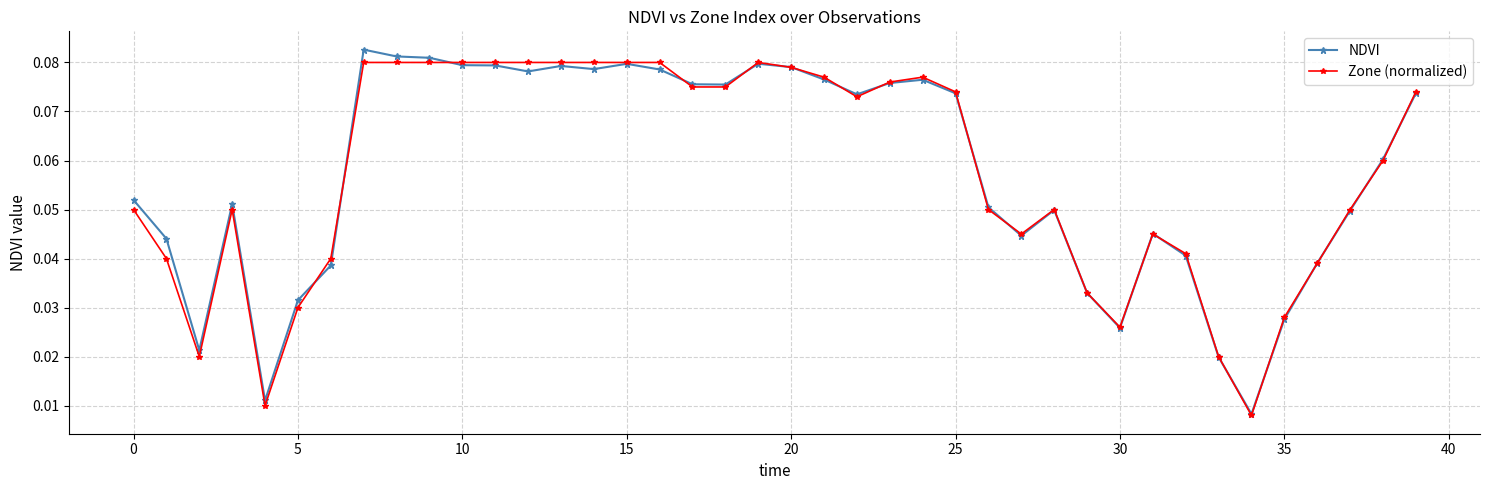

At how many categories does at least one series exceed 0?

40